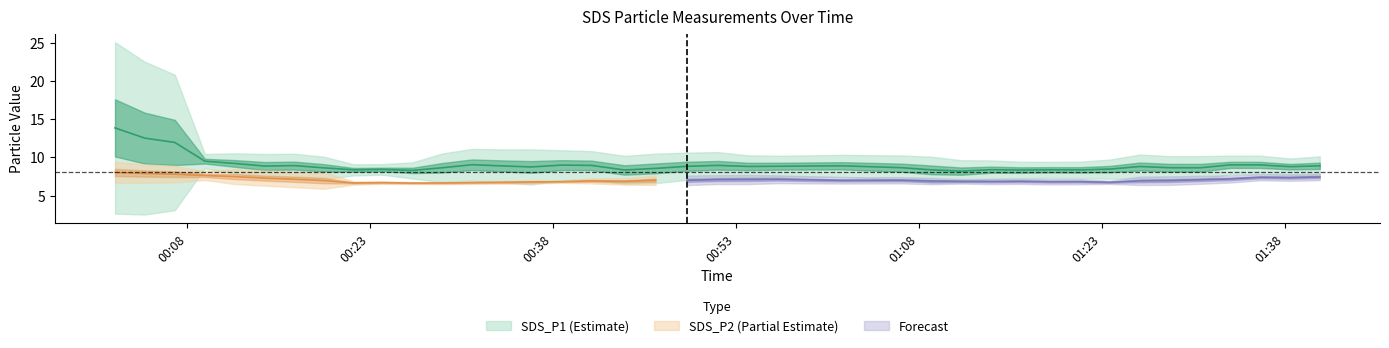

Is it true that SDS_P2 equals 13.2 at 2022/05/21 01:31:03?

False